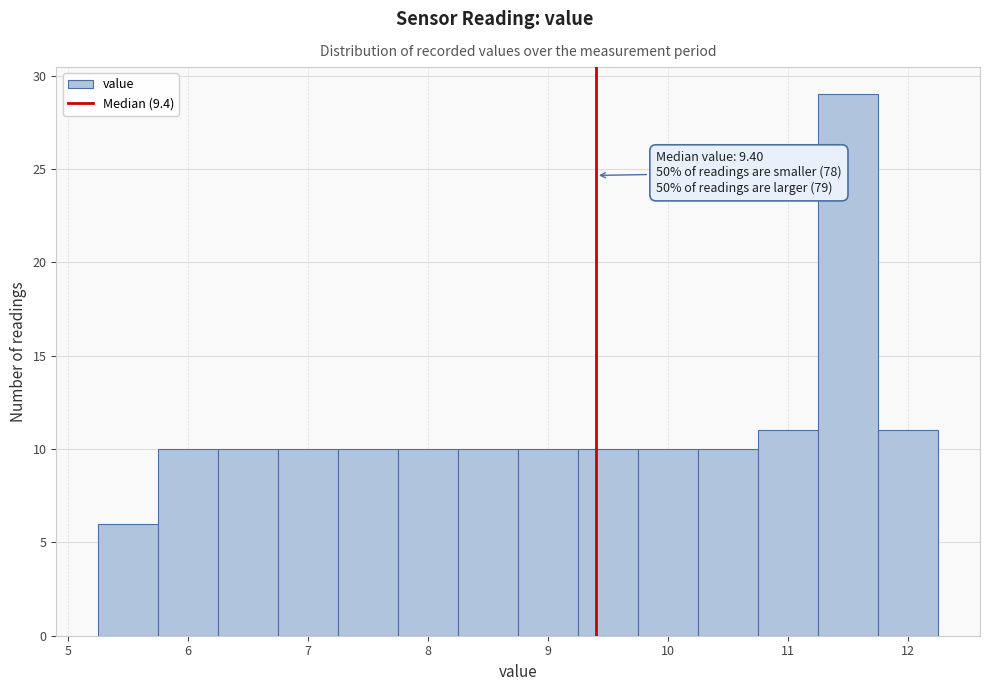

Over which range of the x-axis is the bar tallest?

11.25 to 11.75